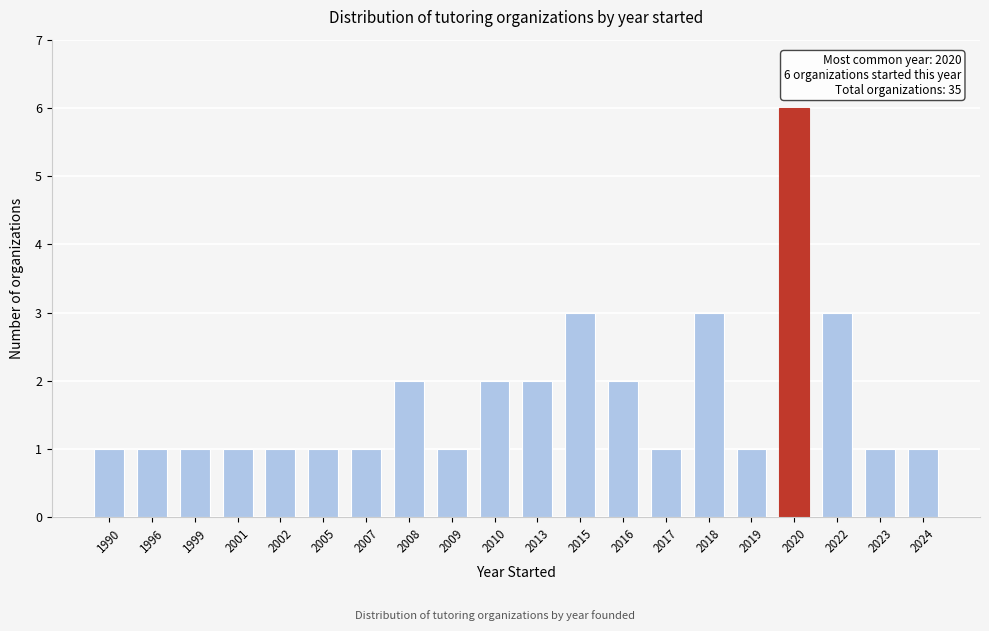

Reading right to left, list all the values displayed in this chart.

2024=1	2023=1	2022=3	2020=6	2019=1	2018=3	2017=1	2016=2	2015=3	2013=2	2010=2	2009=1	2008=2	2007=1	2005=1	2002=1	2001=1	1999=1	1996=1	1990=1